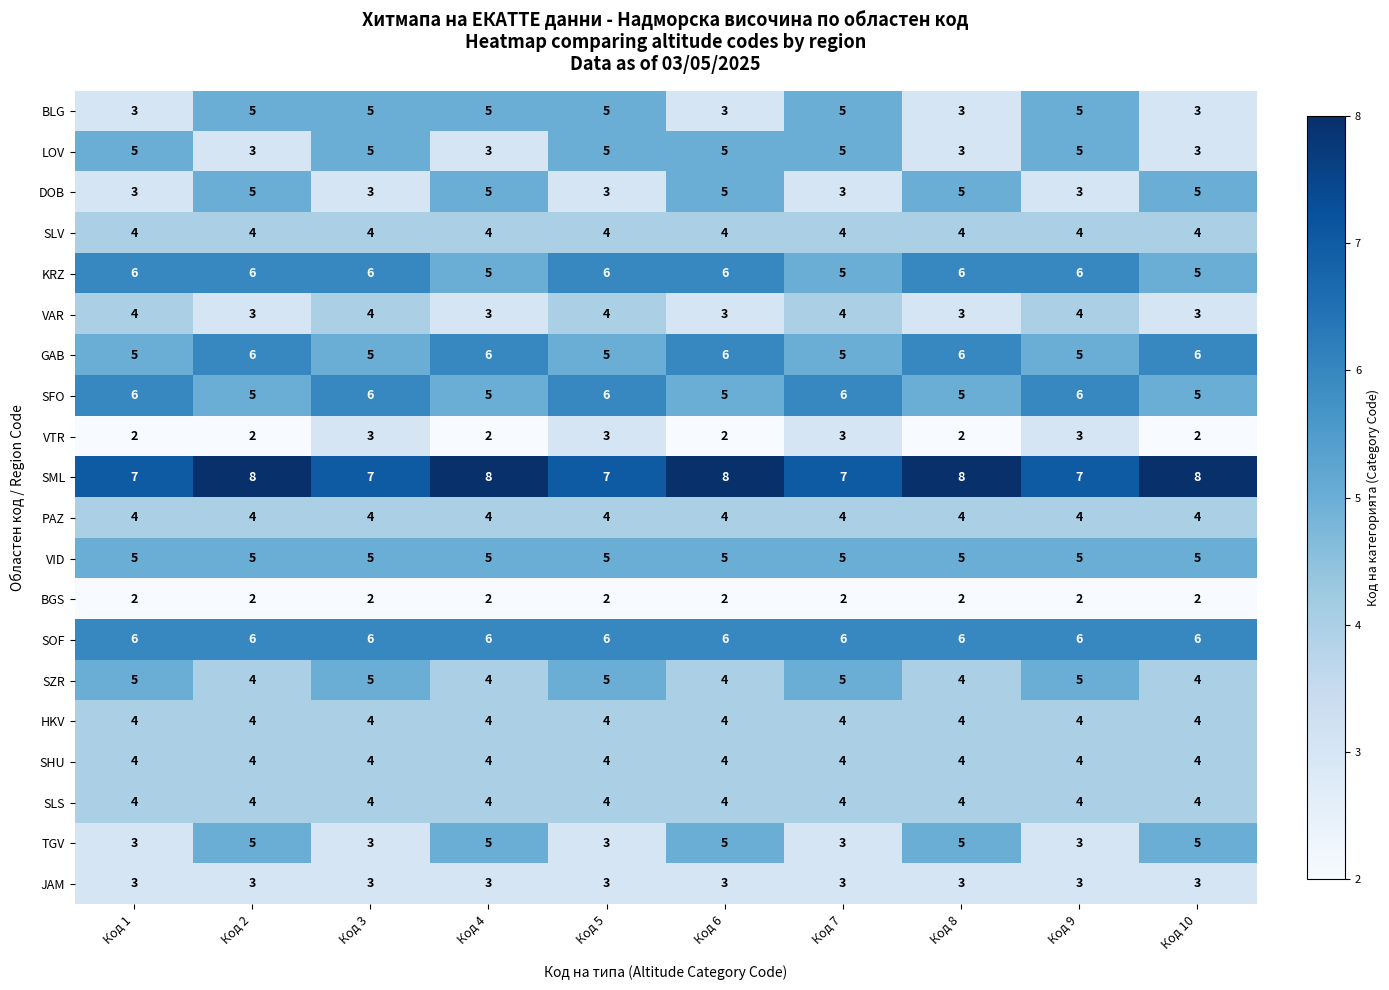

What is the spread (max minus min) of values at Код 9?

5